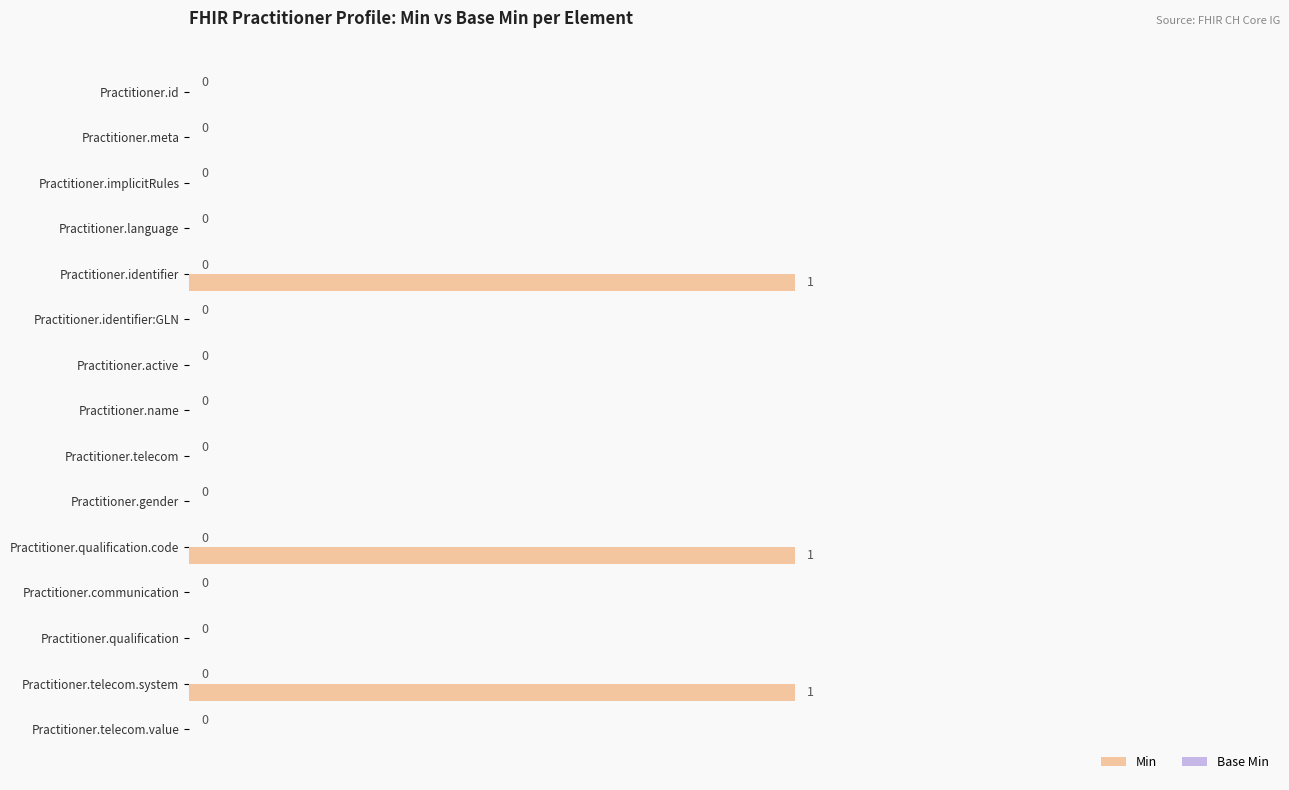

Are the bars horizontal?

Yes